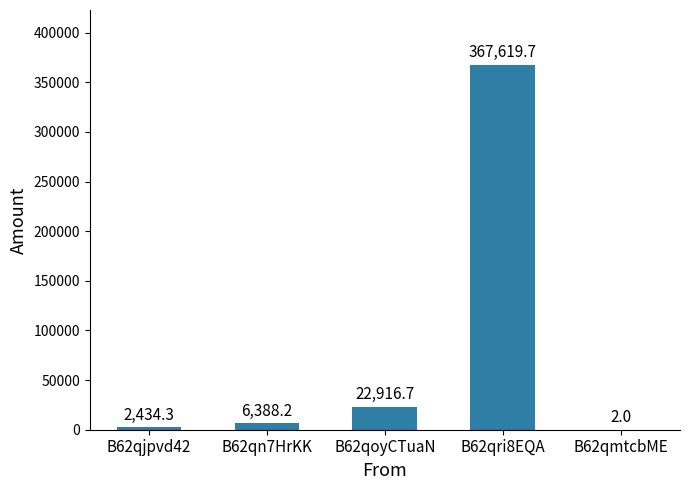

What is the maximum value shown in the chart?

367619.7